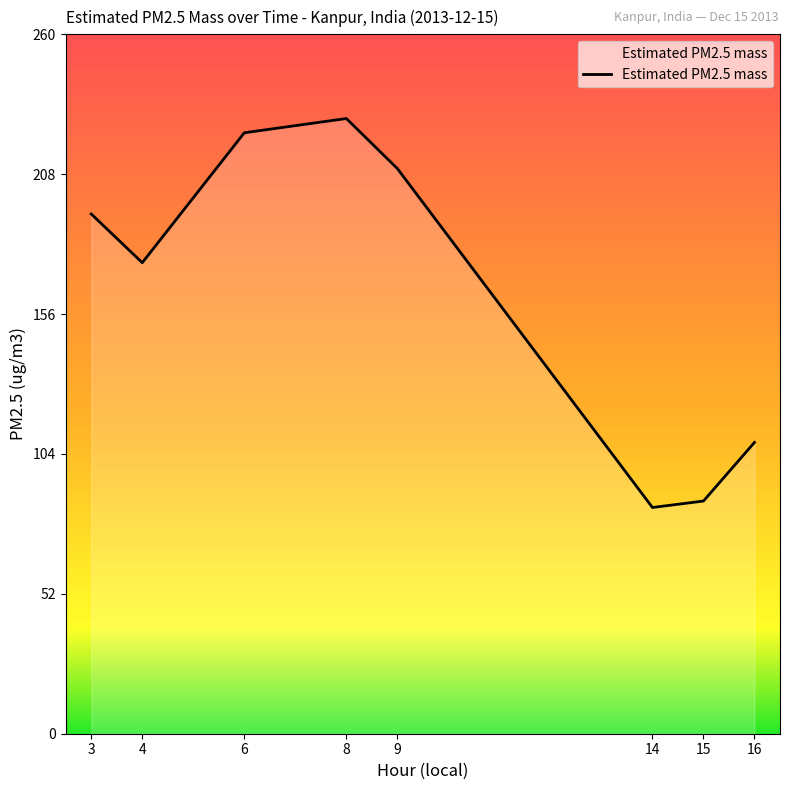

True or false: the data shows 223.4 at 6.

True